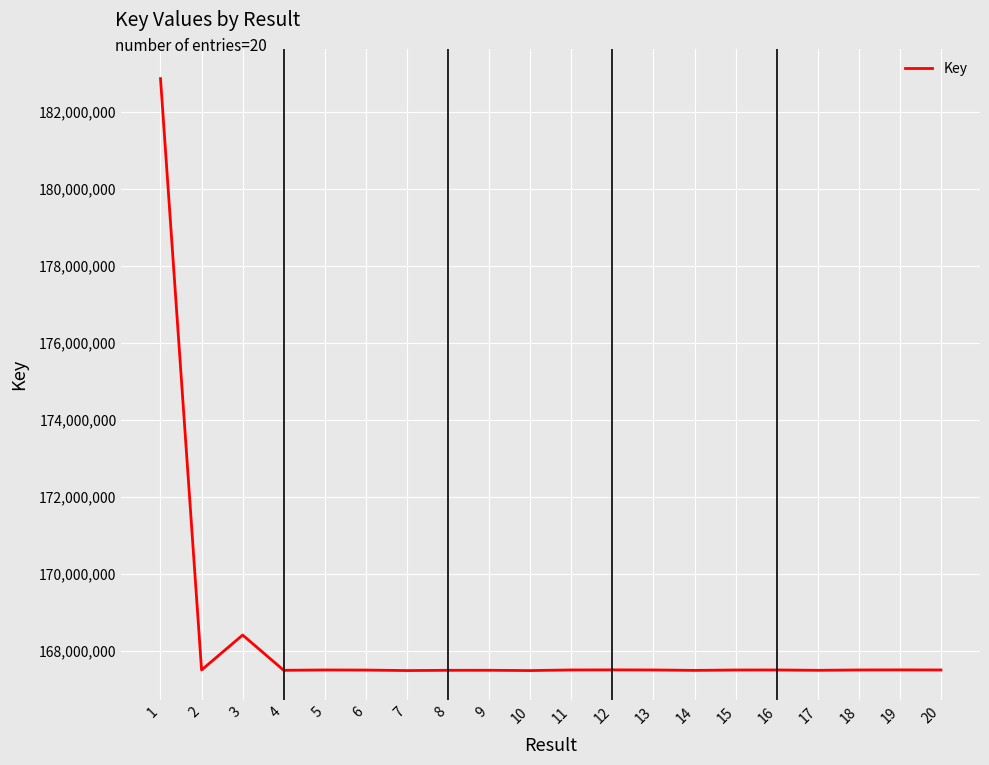

The chart shows a value of 84004587 at 4. True or false?

False